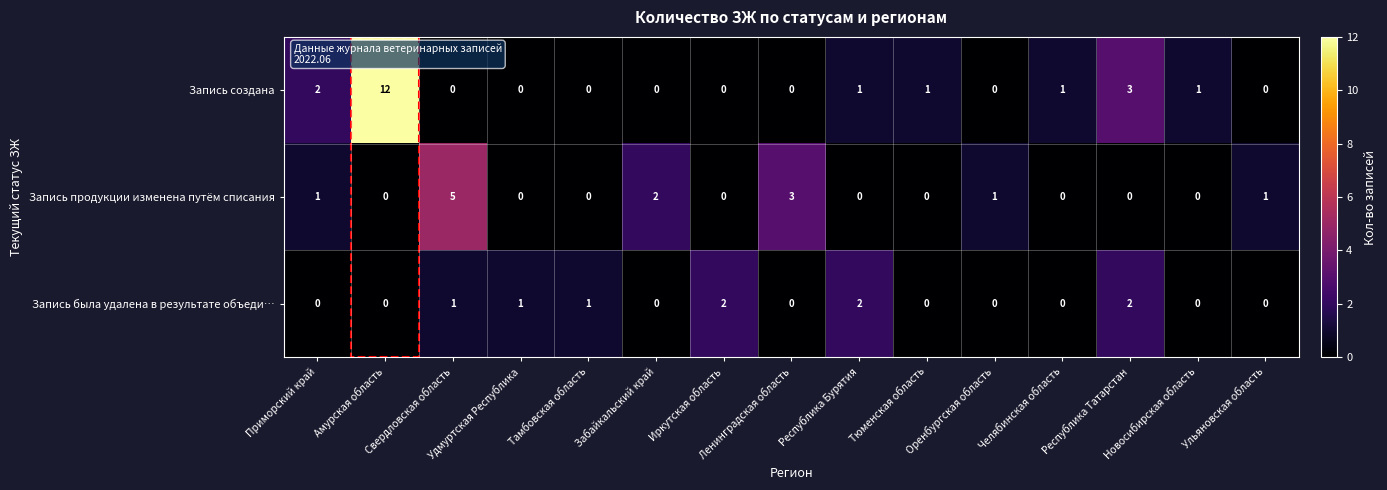

Which series has the largest total across all categories?

Запись создана